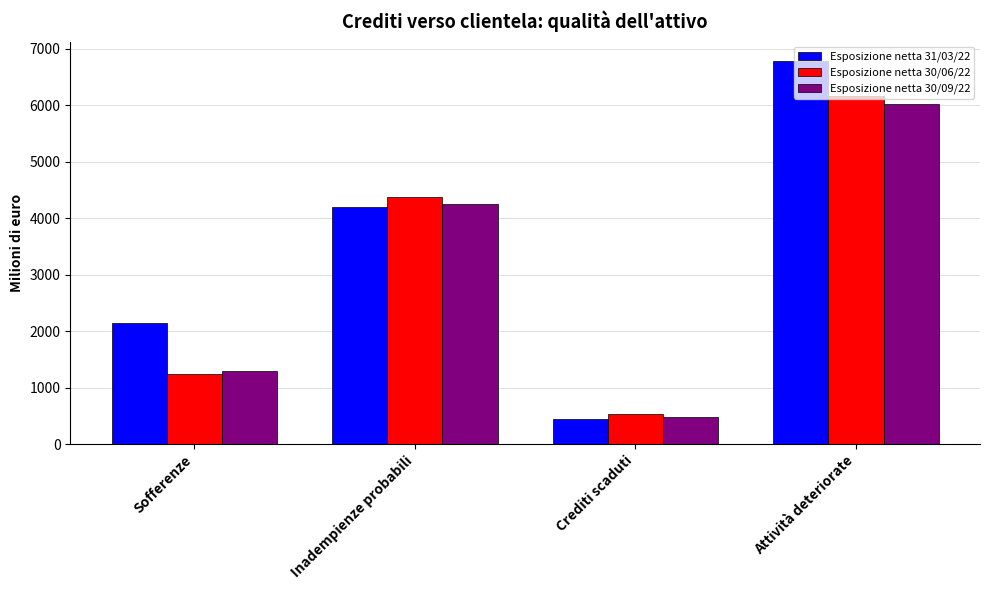

How many Esposizione netta 30/09/22 values are between 1298 and 6030?

3